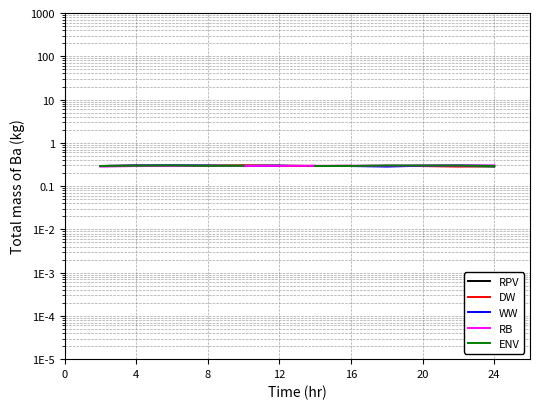

How many ENV values are between 0 and 1?

11